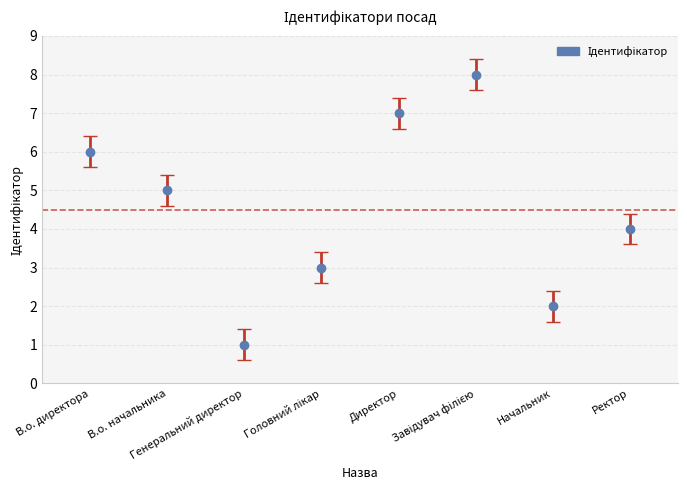

At which label does the data first exceed 5?

В.о. директора